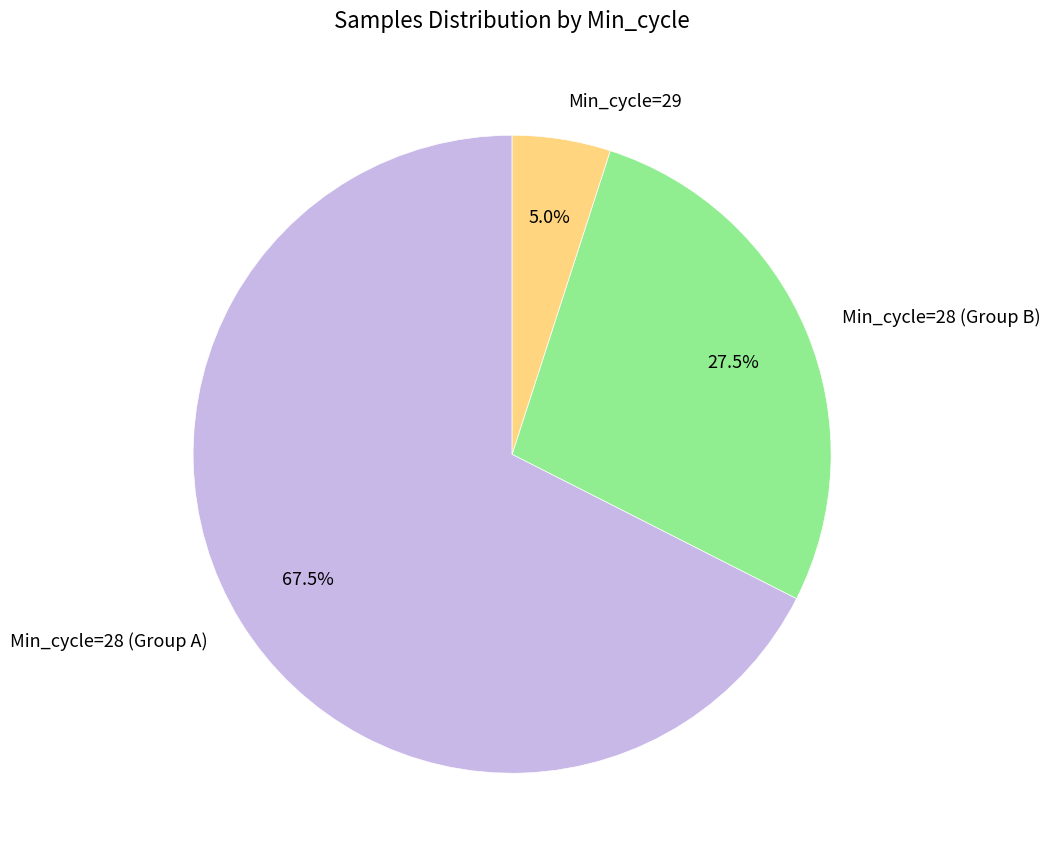

Which slice is the largest?

Min_cycle=28 (Group A)